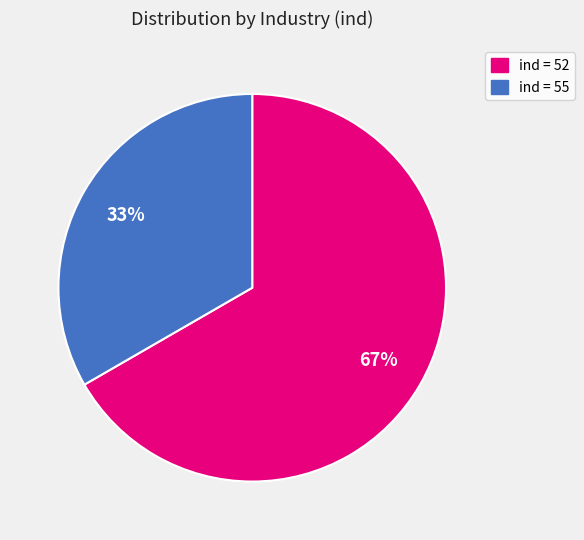

Is there any slice that represents more than half of the pie?

Yes